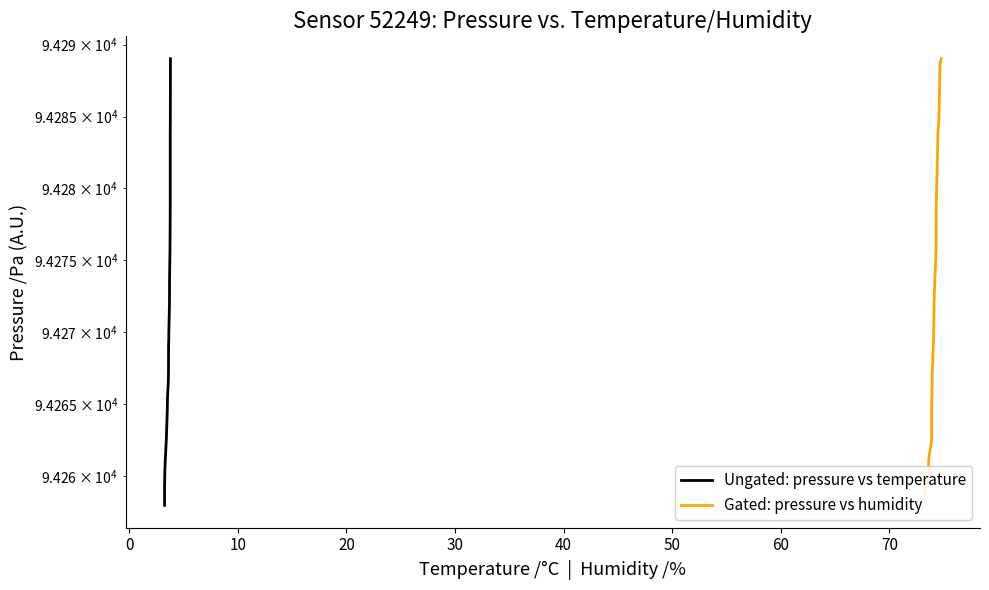

True or false: Gated: pressure vs humidity and Ungated: pressure vs temperature cross at least once.

False